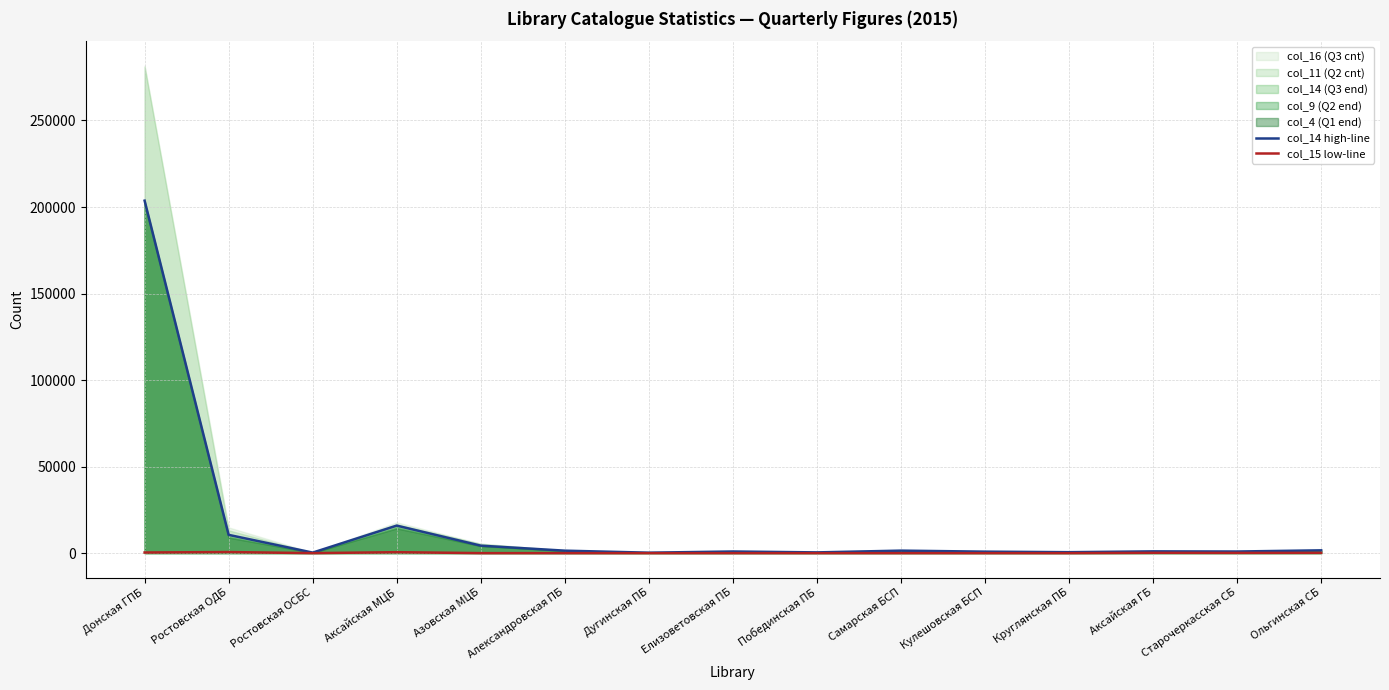

What is the sum of the col_14 high-line values at Побединская ПБ and Ольгинская СБ?

2073